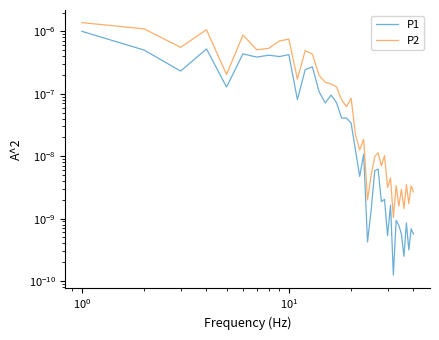

List the series in order of their peak value, lowest first.

P1, P2